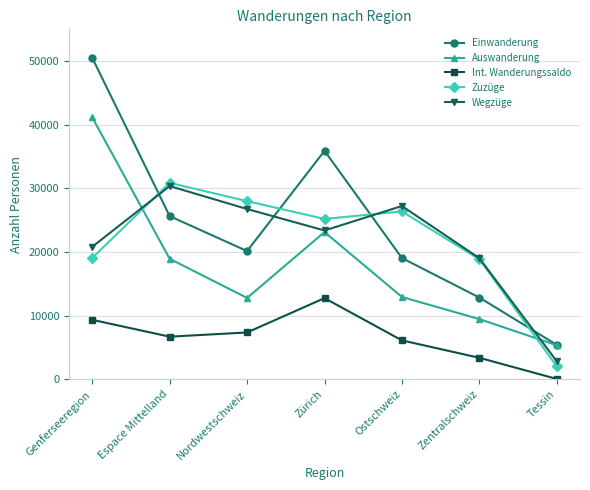

Between Nordwestschweiz and Tessin, which series saw the biggest shift?

Zuzüge